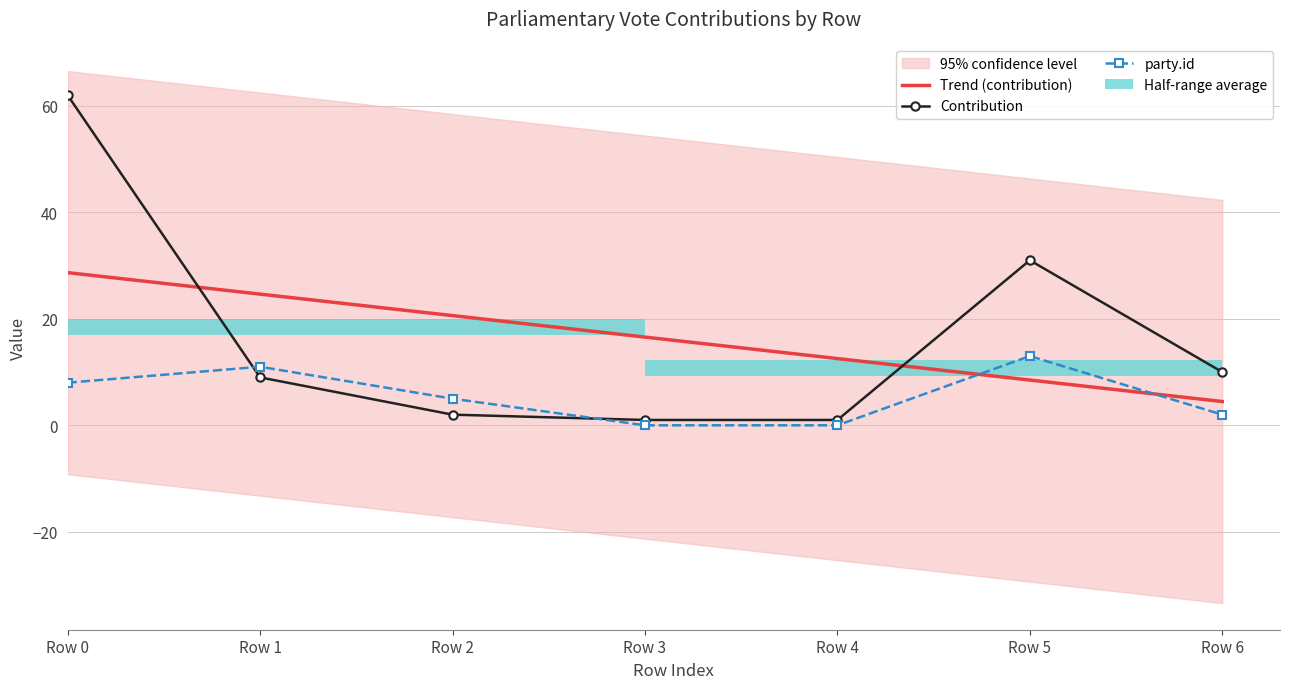

What is the average value of the Trend (contribution) series?

16.6